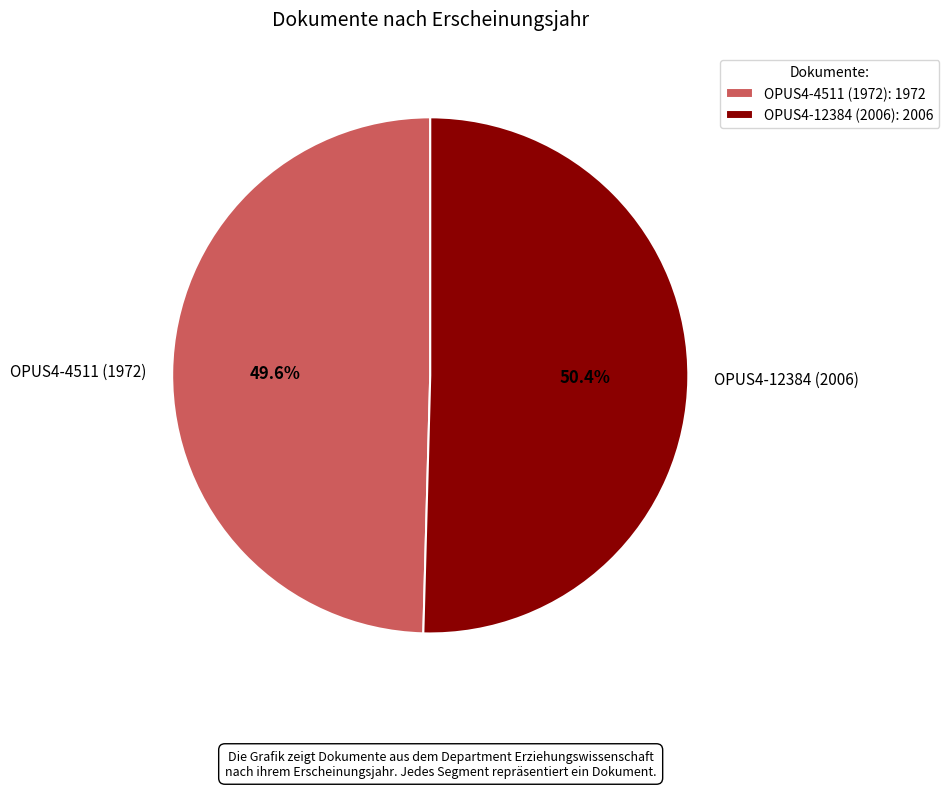

Between OPUS4-12384 (2006) and OPUS4-4511 (1972), which is larger?

OPUS4-12384 (2006)